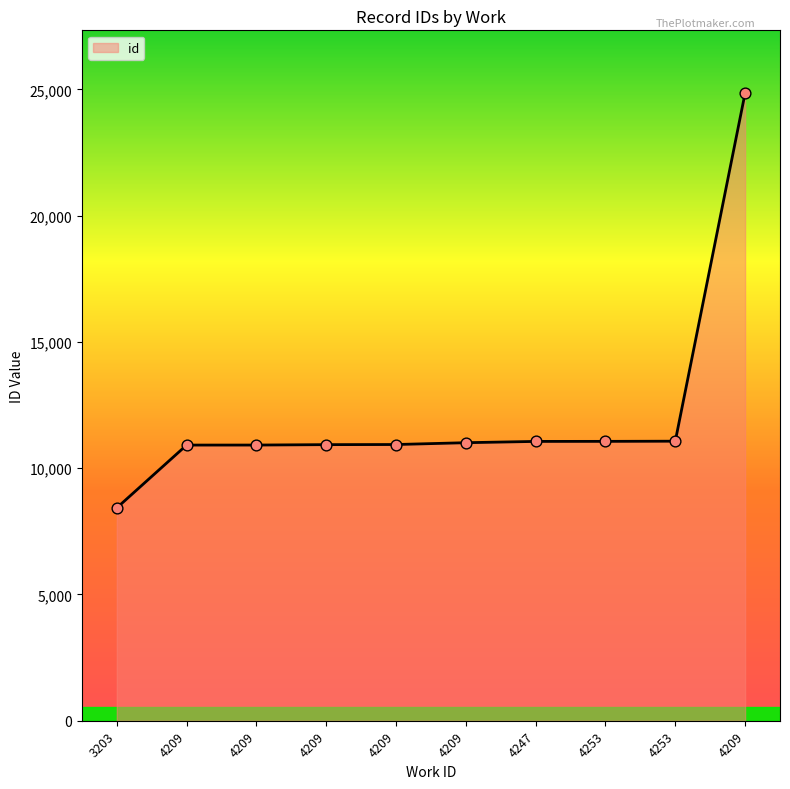

How many lines are shown in the chart?

1